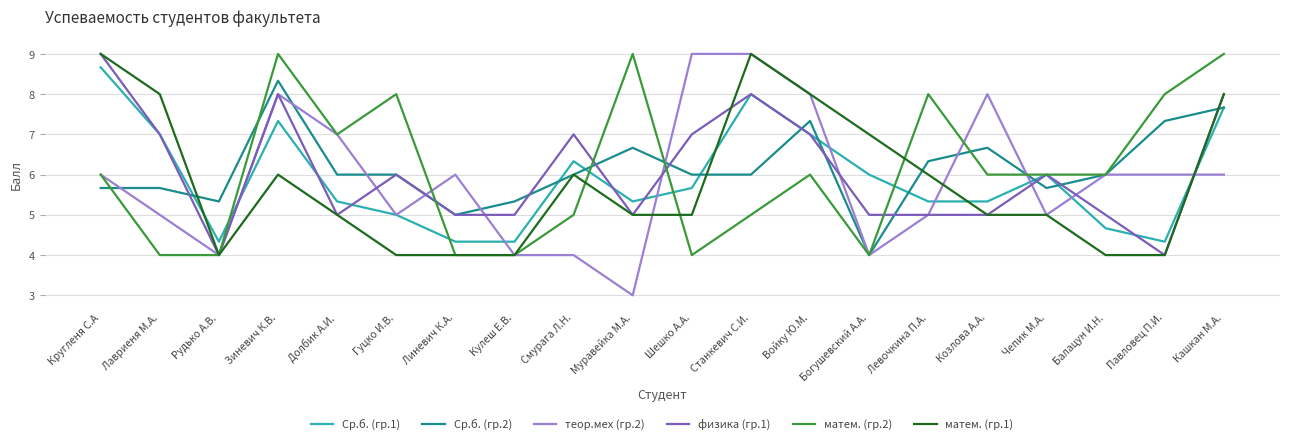

What position from the right is Кулеш Е.В.?

13